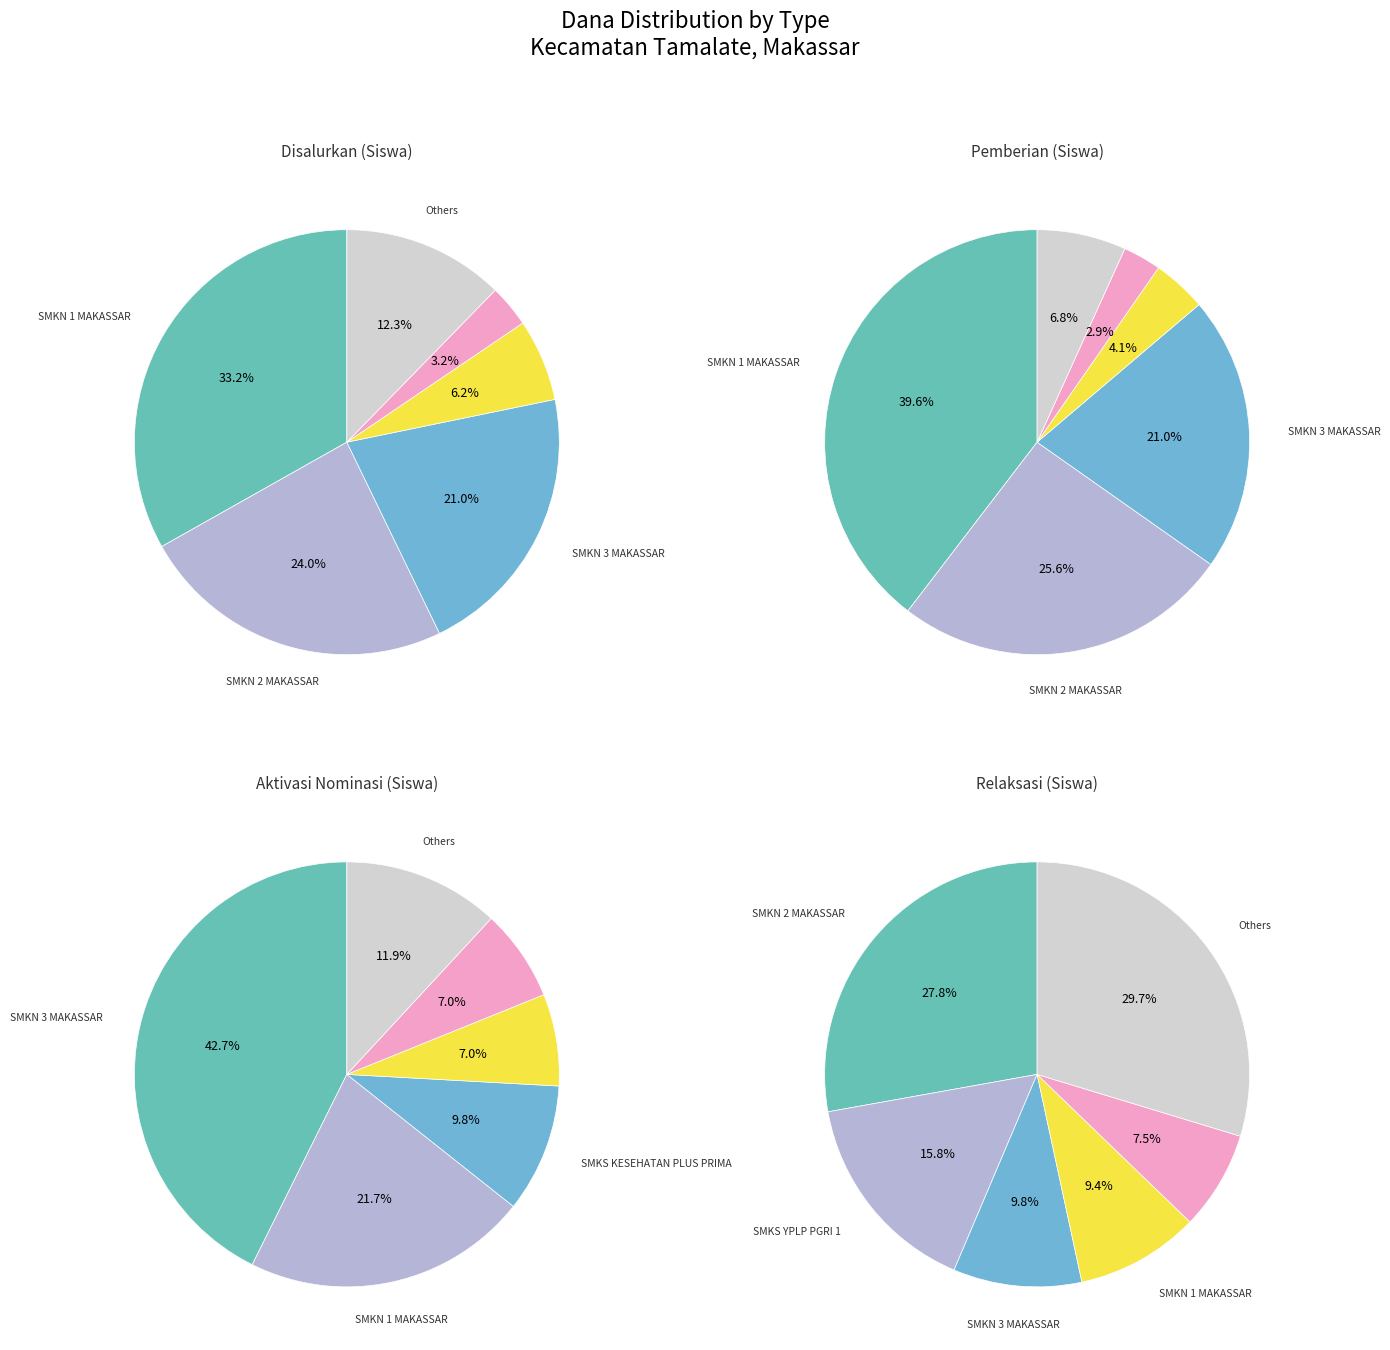

Is there a majority slice in this chart?

No